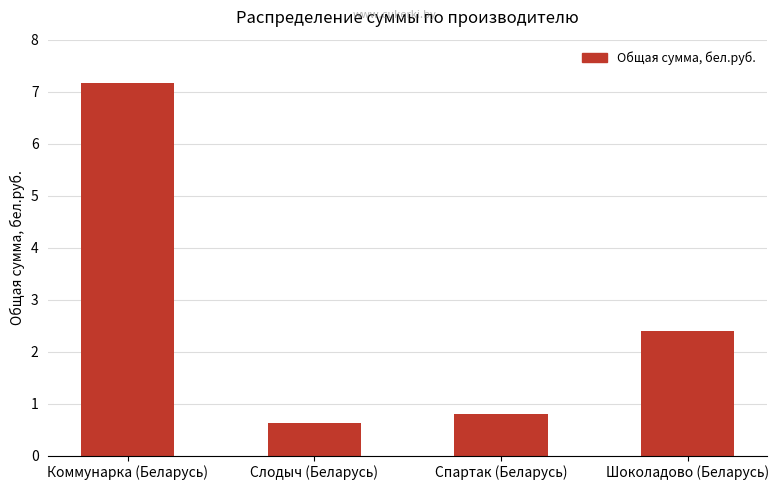

Which label corresponds to the largest value in the chart?

Коммунарка (Беларусь)